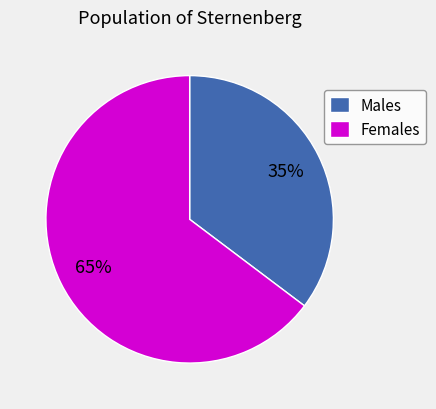

Between Males and Females, which is larger?

Females